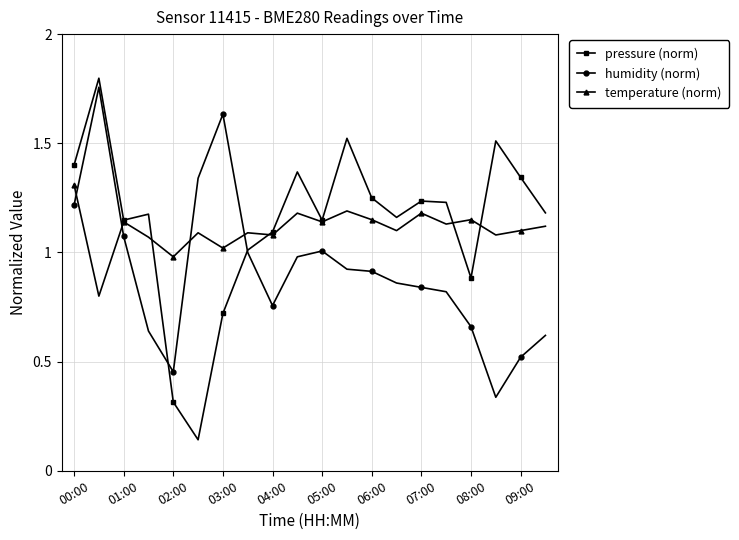

Which series has the largest range (max minus min)?

pressure (norm)